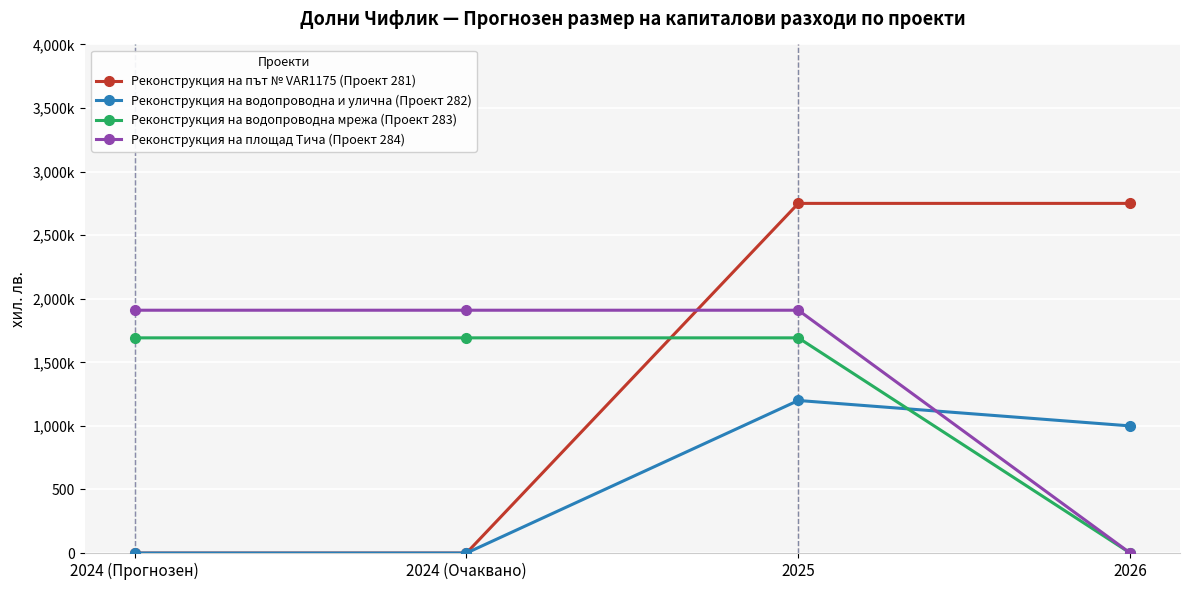

Is this an area chart (filled region under the line)?

No